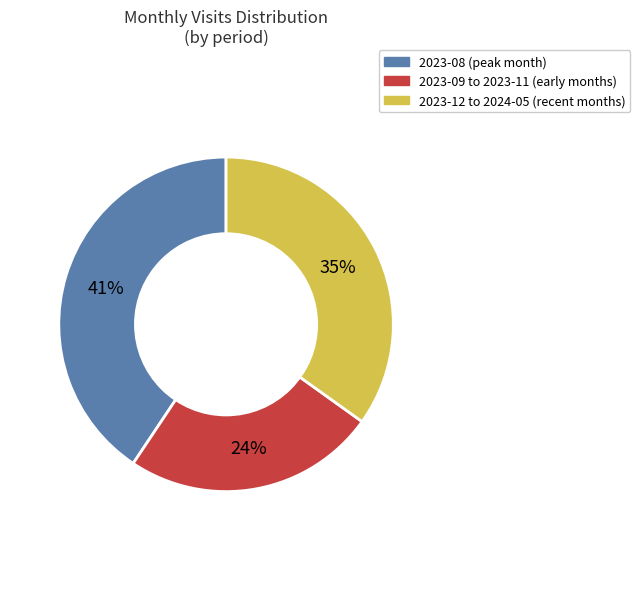

To the nearest percent, what is the average slice percentage?

33%